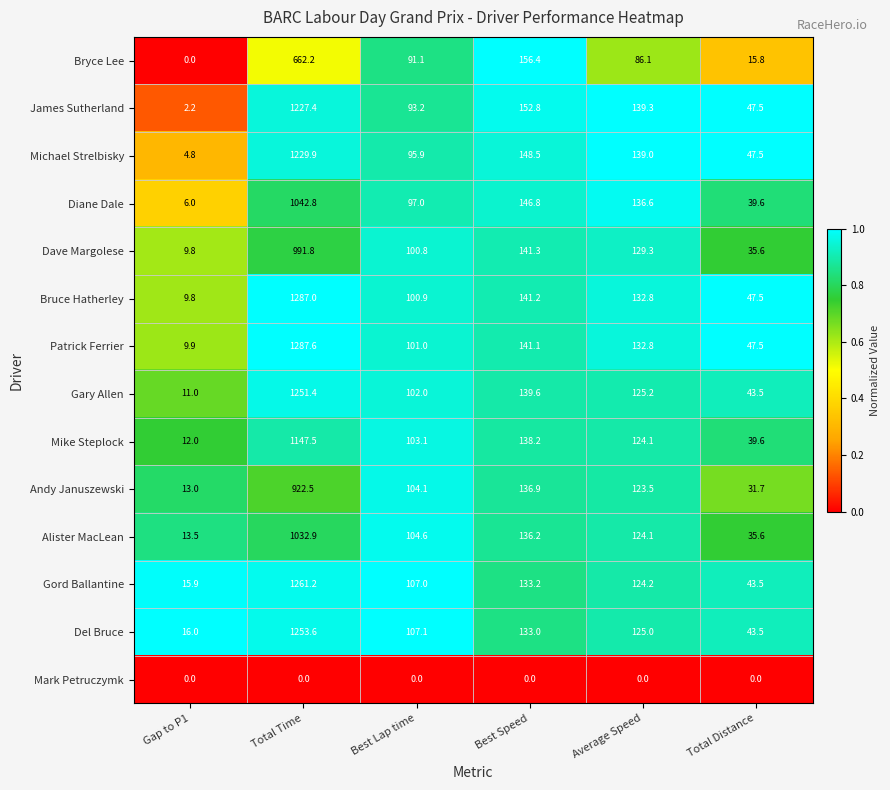

What is the difference between the second highest and minimum values in the Patrick Ferrier series?

131.2